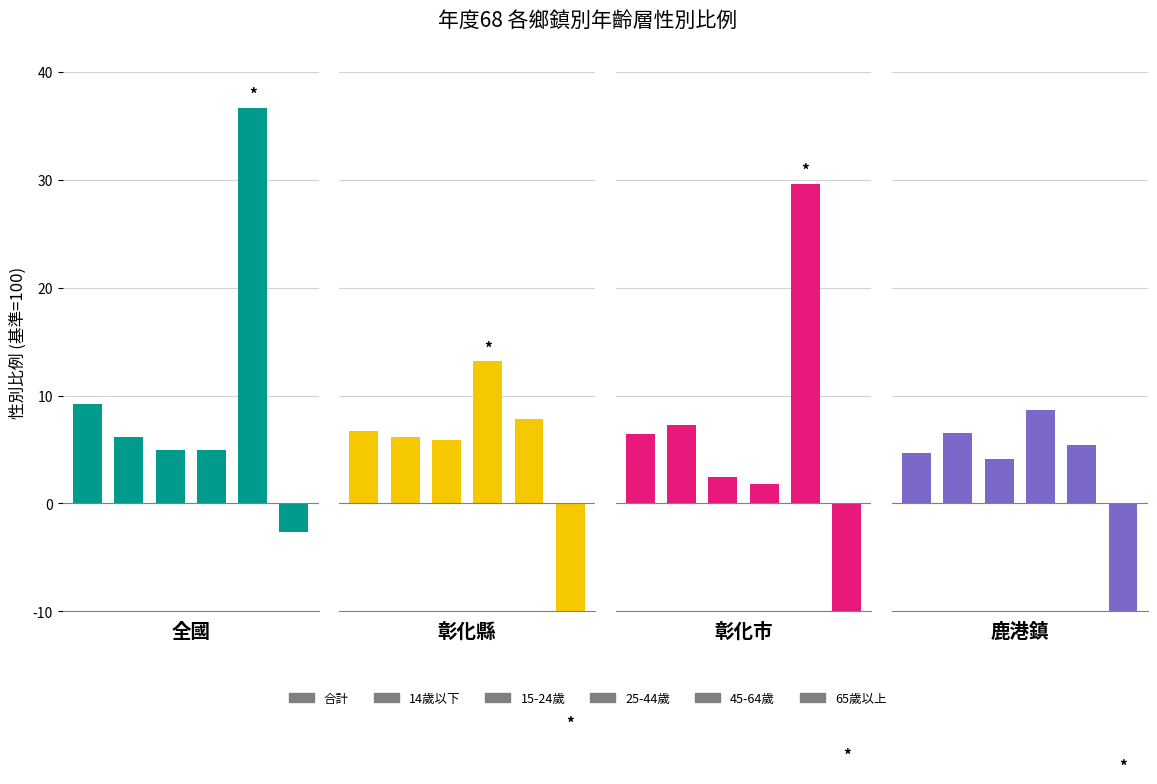

How many data points in 鹿港鎮 are above 5?

3